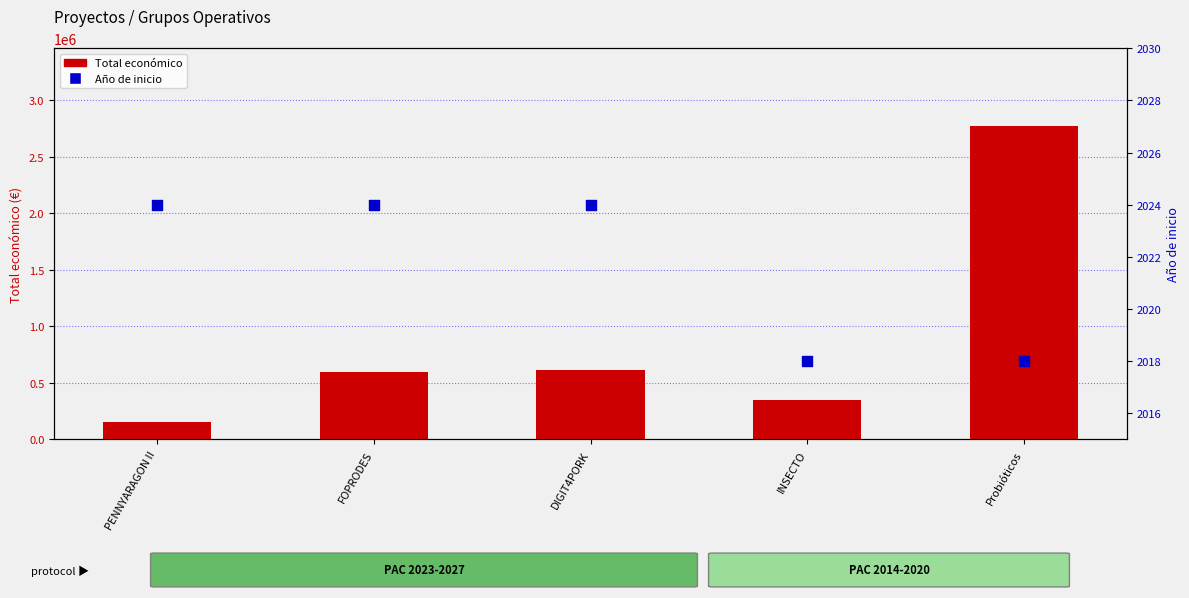

Which series has the largest total across all categories?

Total económico